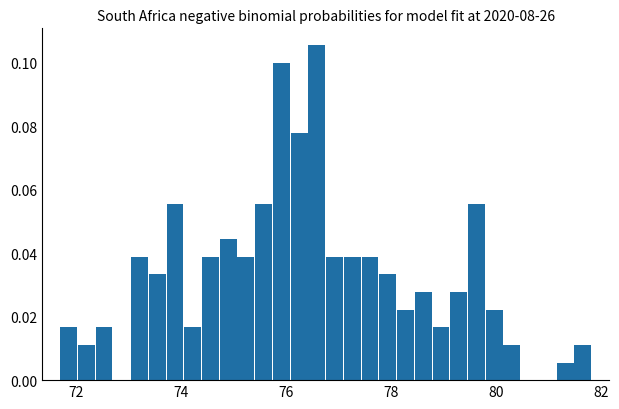

Around what value on the x-axis is the tallest bar? Give the approximate position of its centre, as read against the axis.

76.6